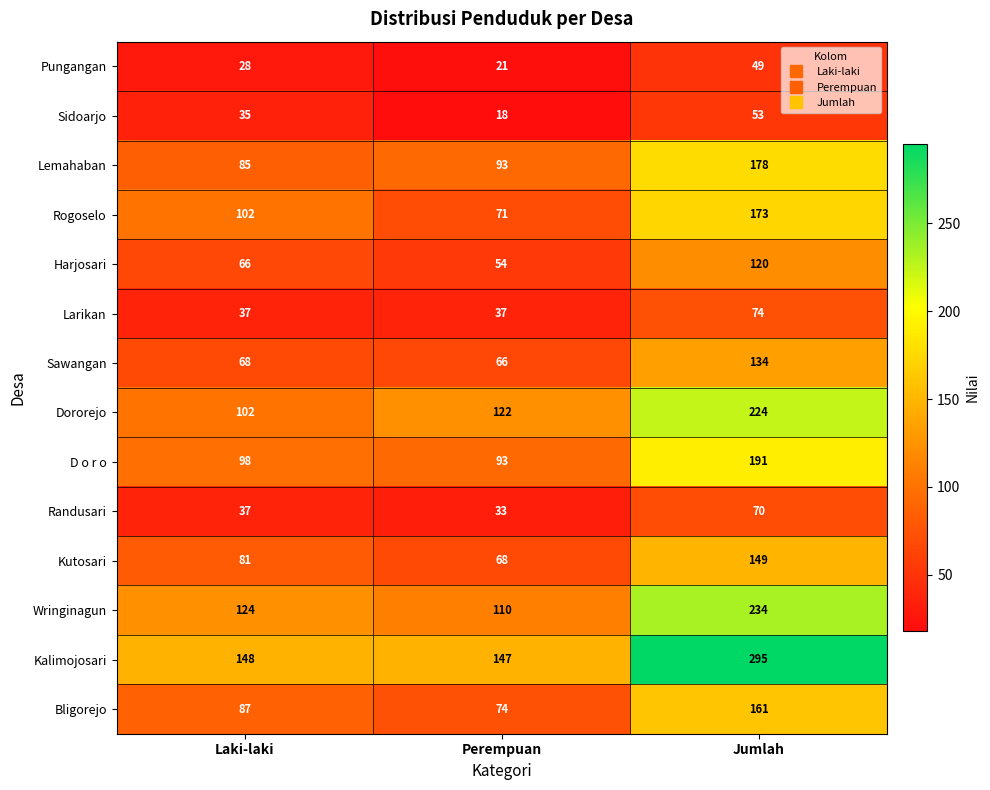

At which label does D o r o reach its peak?

Jumlah